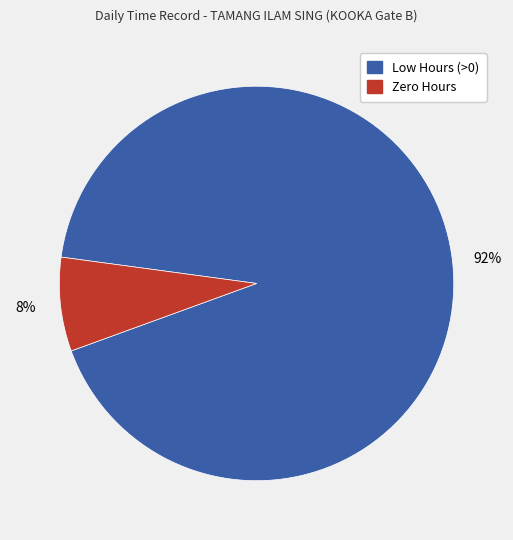

Does any single category account for the majority?

Yes